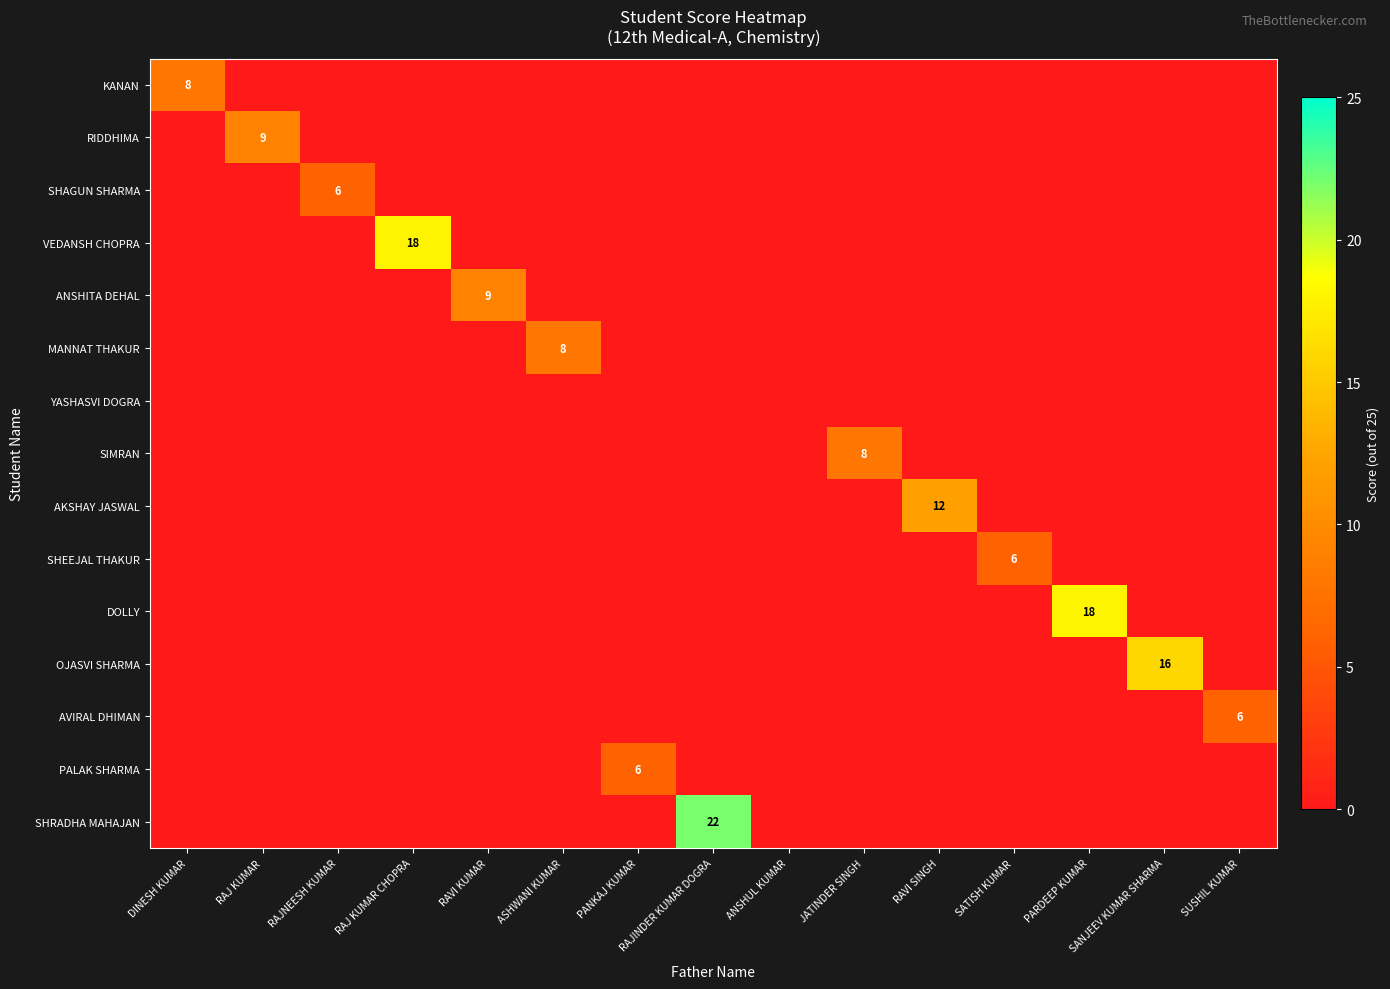

The DOLLY series shows 0 at SUSHIL KUMAR. True or false?

True